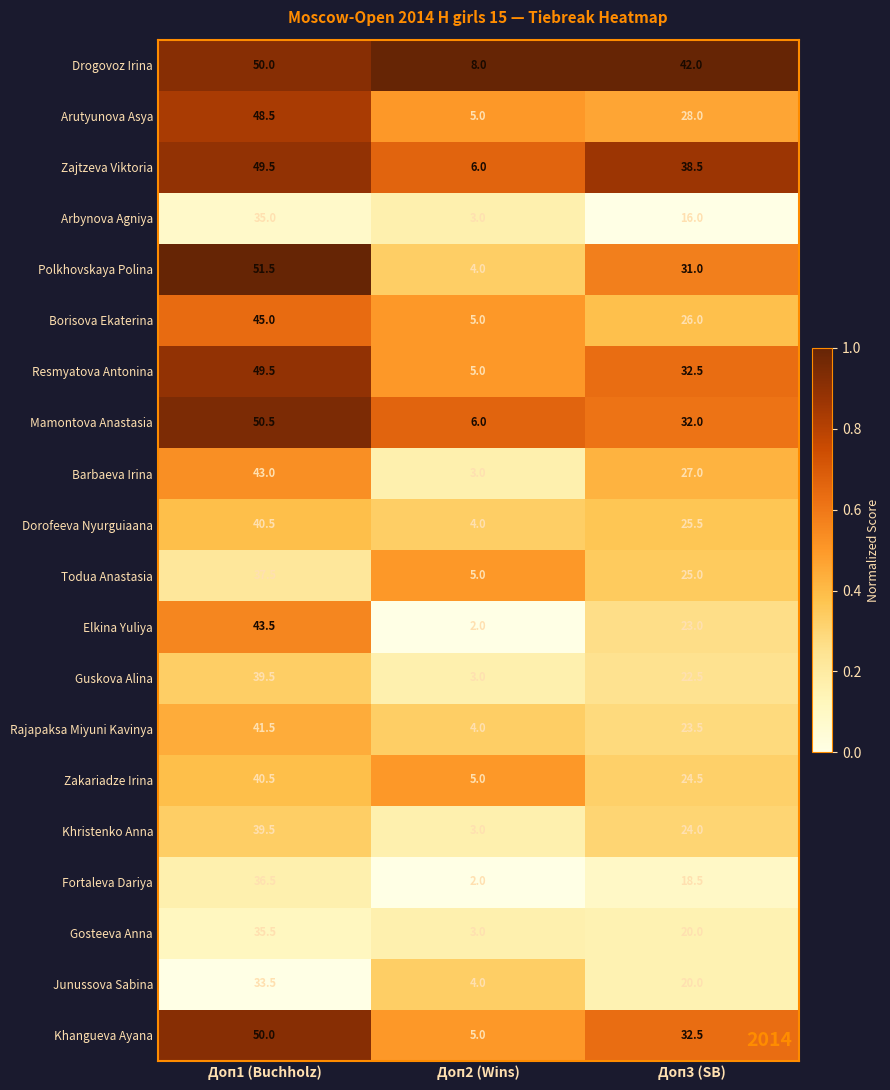

At which category is the sum across all series the highest?

Доп1 (Buchholz)